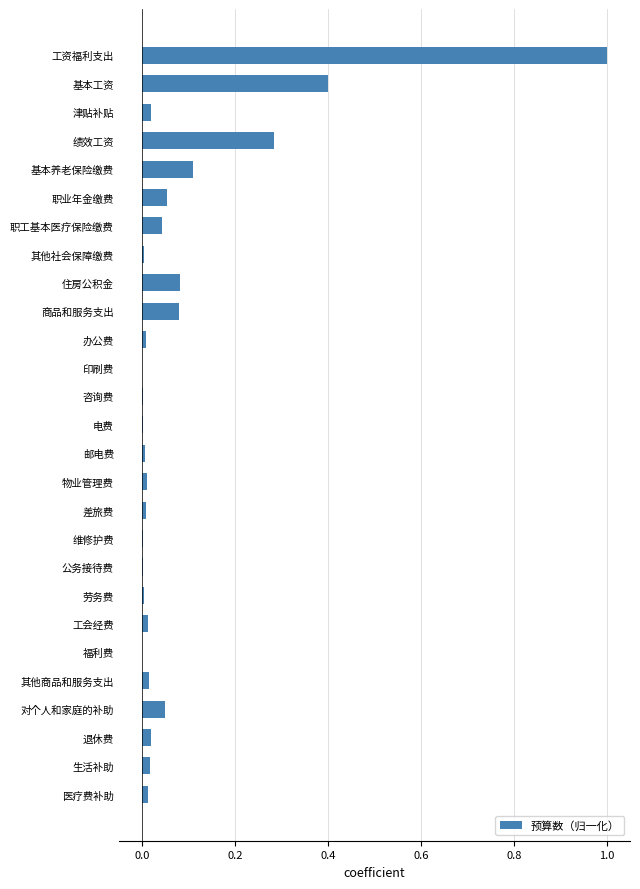

Count the number of categories in the chart.

27